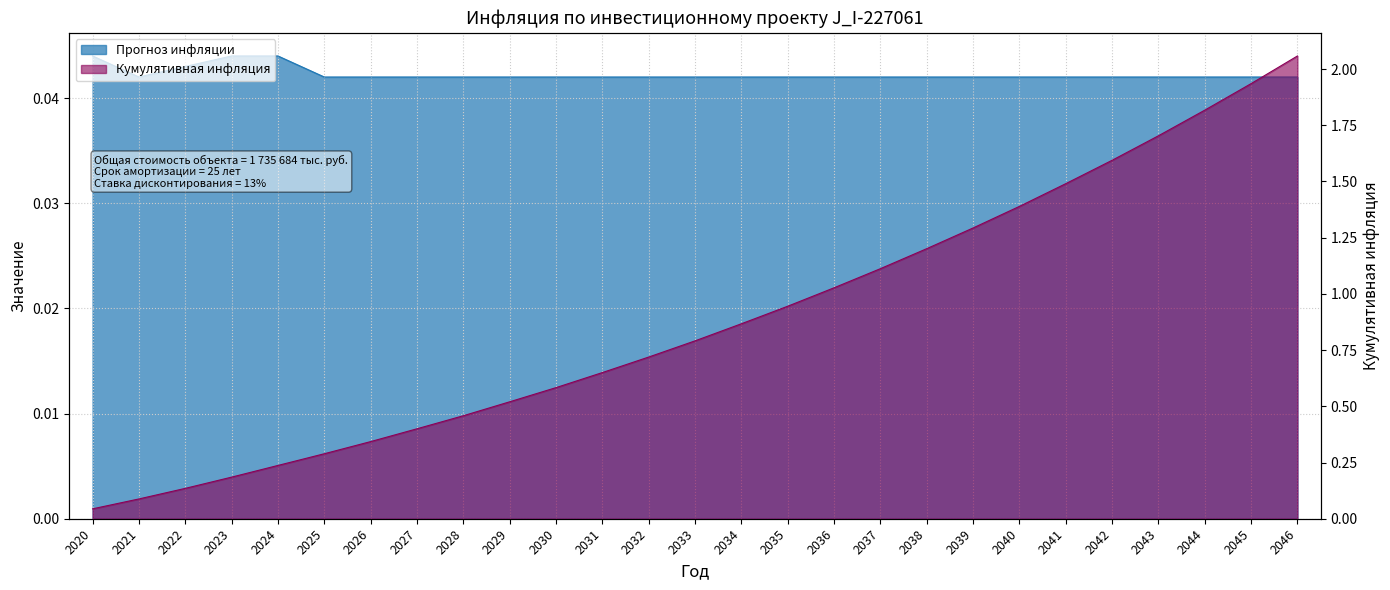

At which category is the sum across all series the highest?

2046